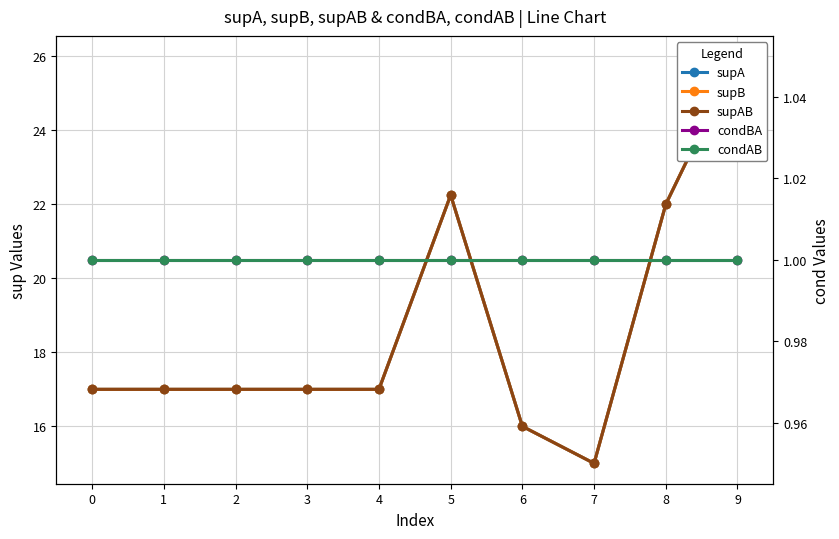

Reading right to left, list all the values displayed in this chart.

supA: 26.0	22.0	15.0	16.0	22.2	17.0	17.0	17.0	17.0	17.0
supB: 26.0	22.0	15.0	16.0	22.2	17.0	17.0	17.0	17.0	17.0
supAB: 26.0	22.0	15.0	16.0	22.2	17.0	17.0	17.0	17.0	17.0
condBA: 1.0	1.0	1.0	1.0	1.0	1.0	1.0	1.0	1.0	1.0
condAB: 1.0	1.0	1.0	1.0	1.0	1.0	1.0	1.0	1.0	1.0